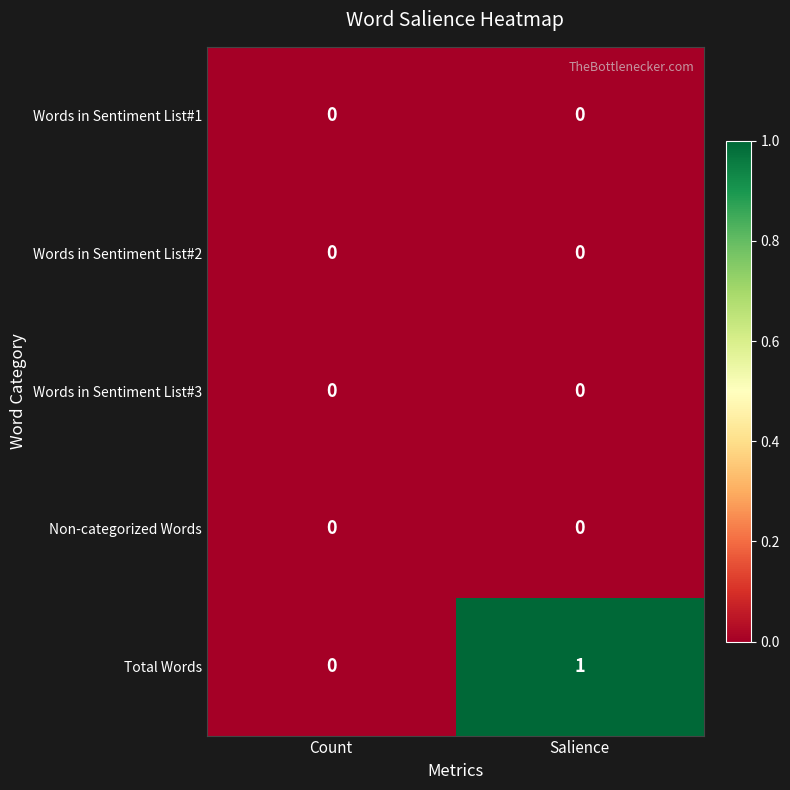

Which series has the largest total across all categories?

Total Words